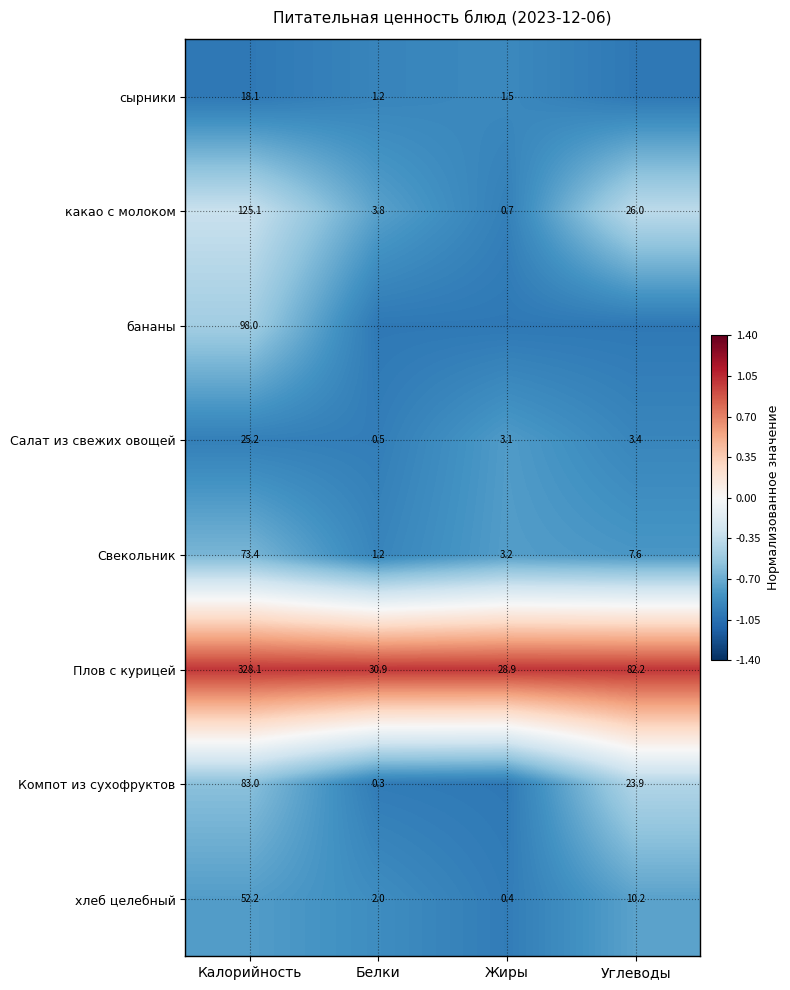

What is the spread (max minus min) of values at Калорийность?

310.0